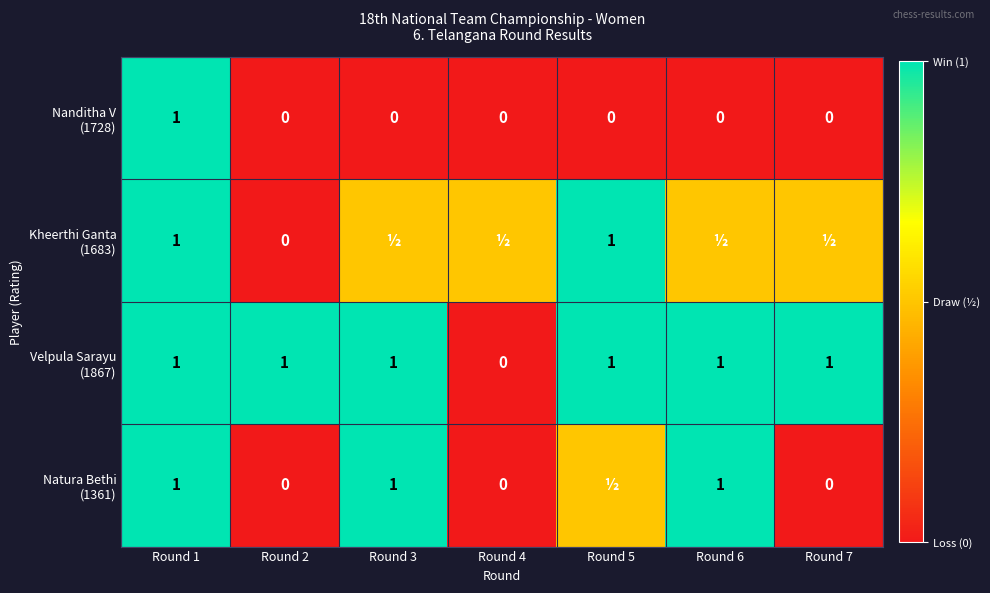

What is the difference between the highest and lowest values at Round 2?

1.0